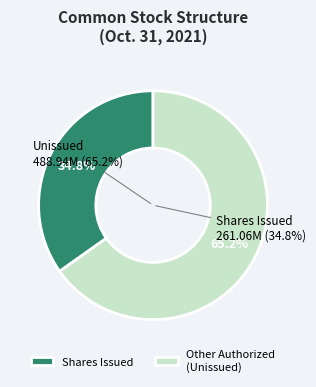

Which has a higher value, Shares Outstanding or Shares Authorized?

Shares Authorized